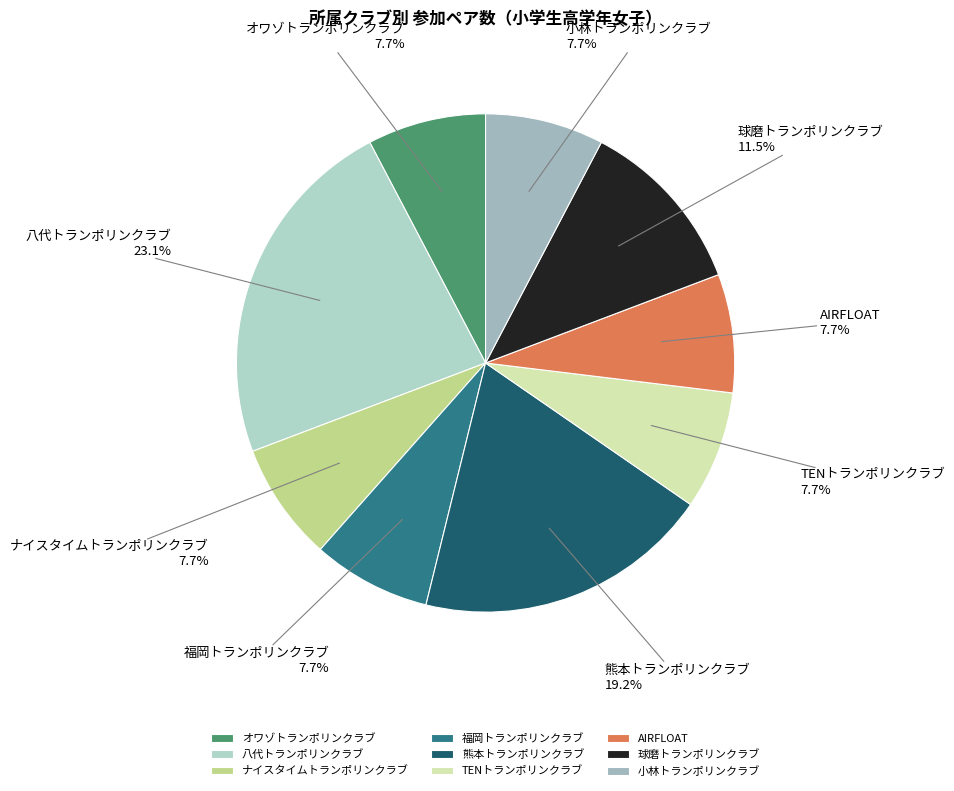

What is the largest slice in the pie chart?

八代トランポリンクラブ